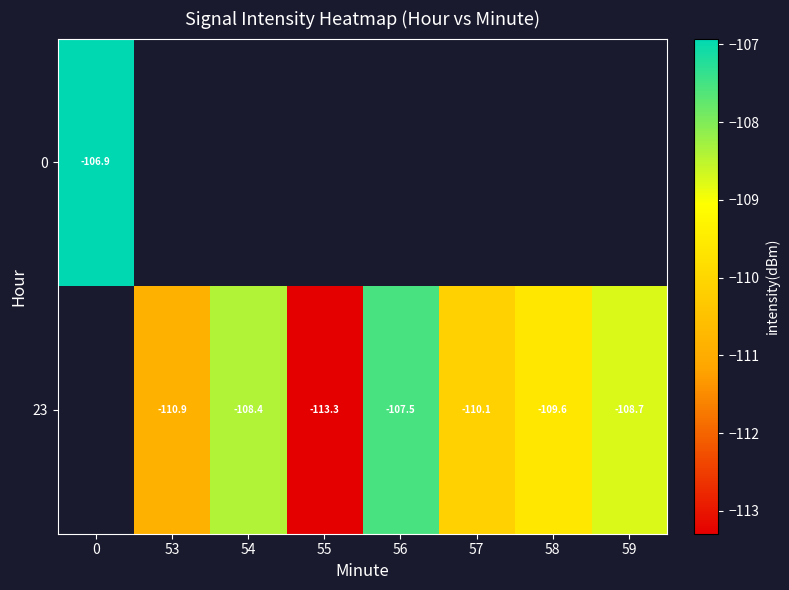

Rank the categories by 23 value from highest to lowest.

0, 56, 54, 59, 58, 57, 53, 55